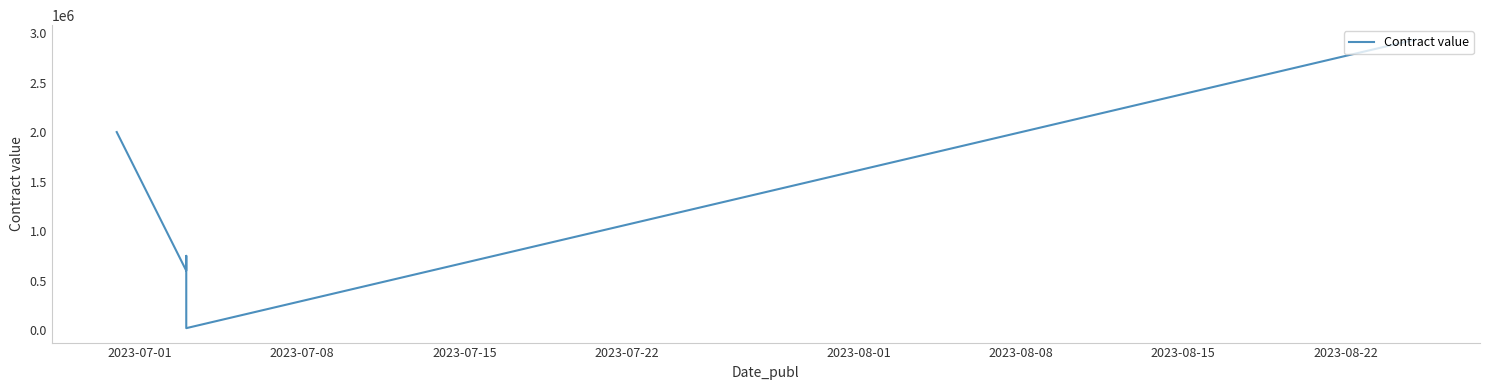

What is the average value?

1260706